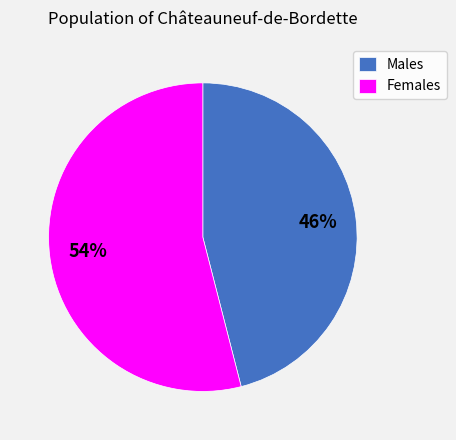

Is there any slice that represents more than half of the pie?

Yes